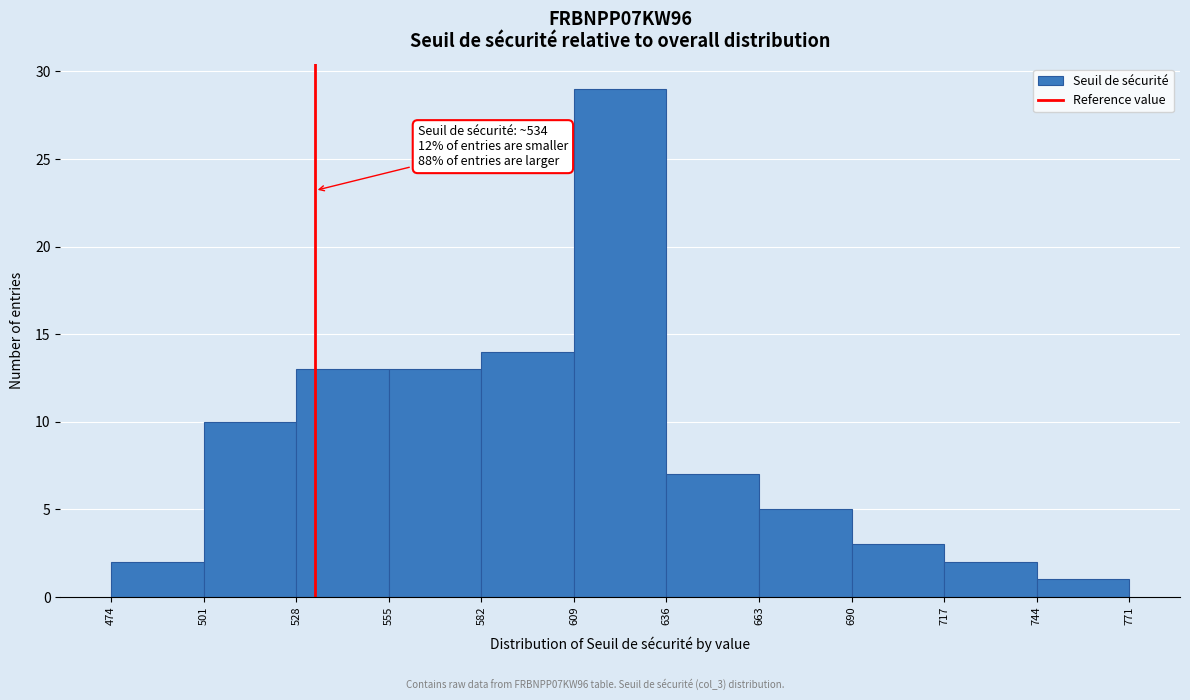

Which range on the x-axis has the tallest bar?

609 to 636